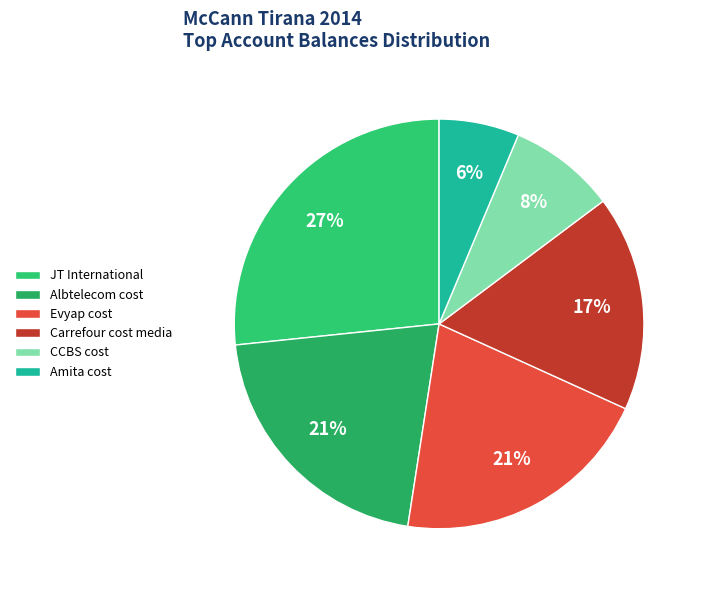

Is there a majority slice in this chart?

No